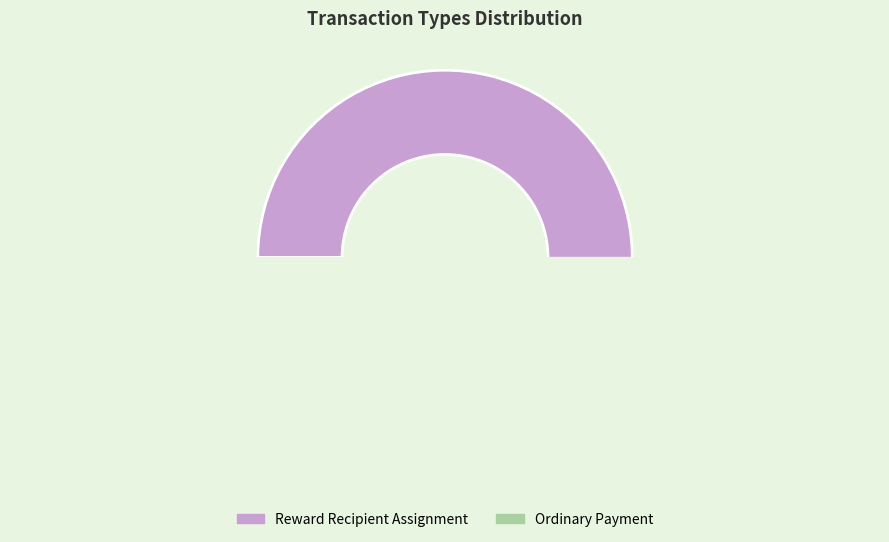

True or false: Ordinary Payment accounts for 34% of the total.

True